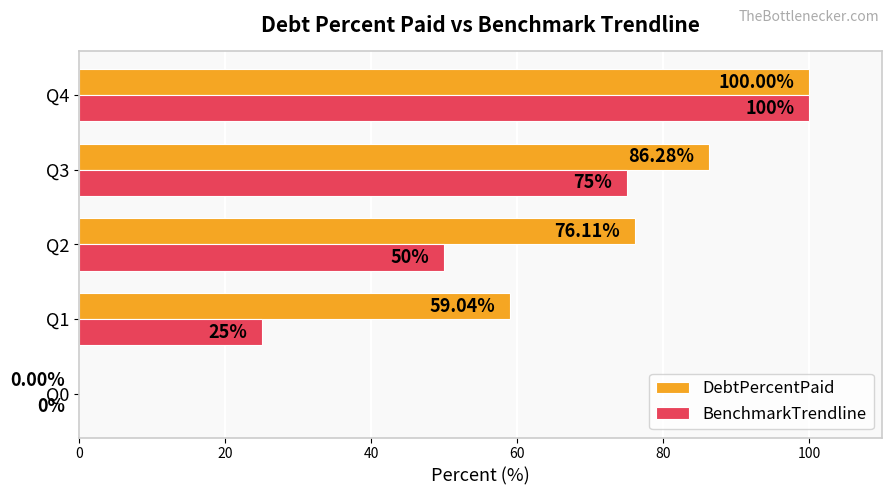

What is the sum of all BenchmarkTrendline values?

250.0